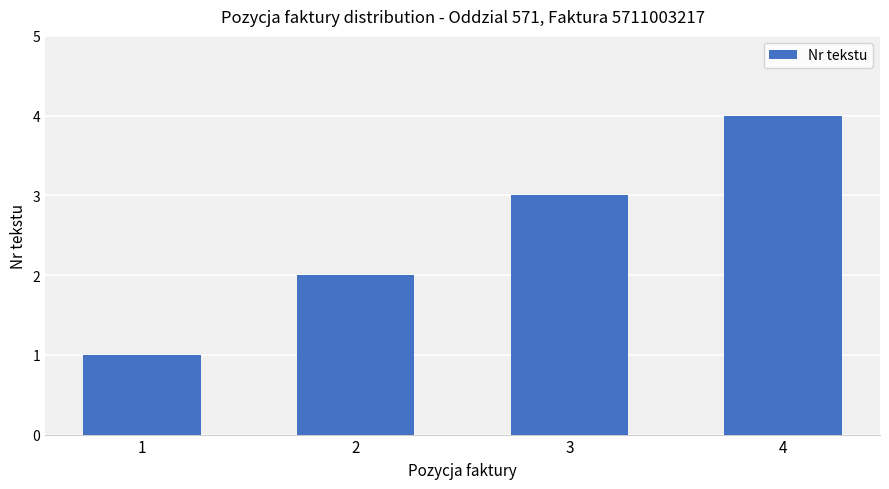

How many bars are there in total?

4